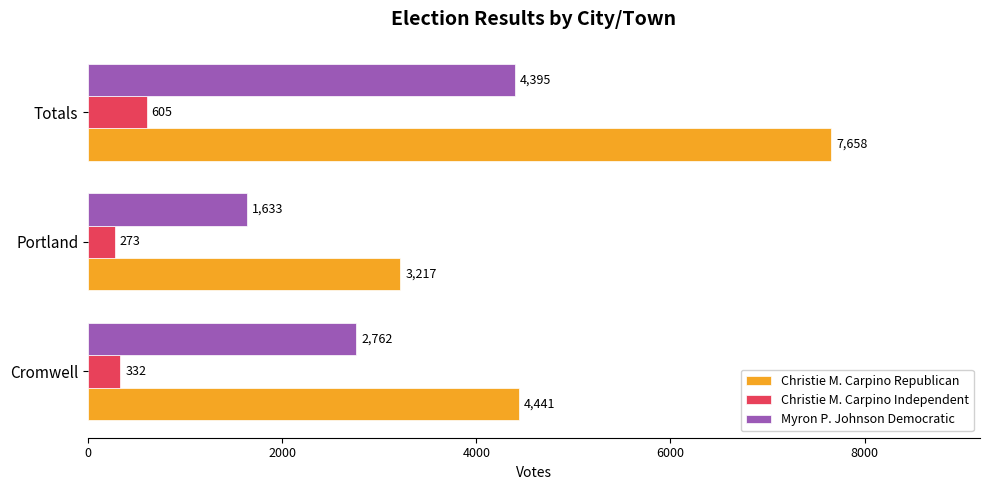

Count the number of categories in the chart.

3